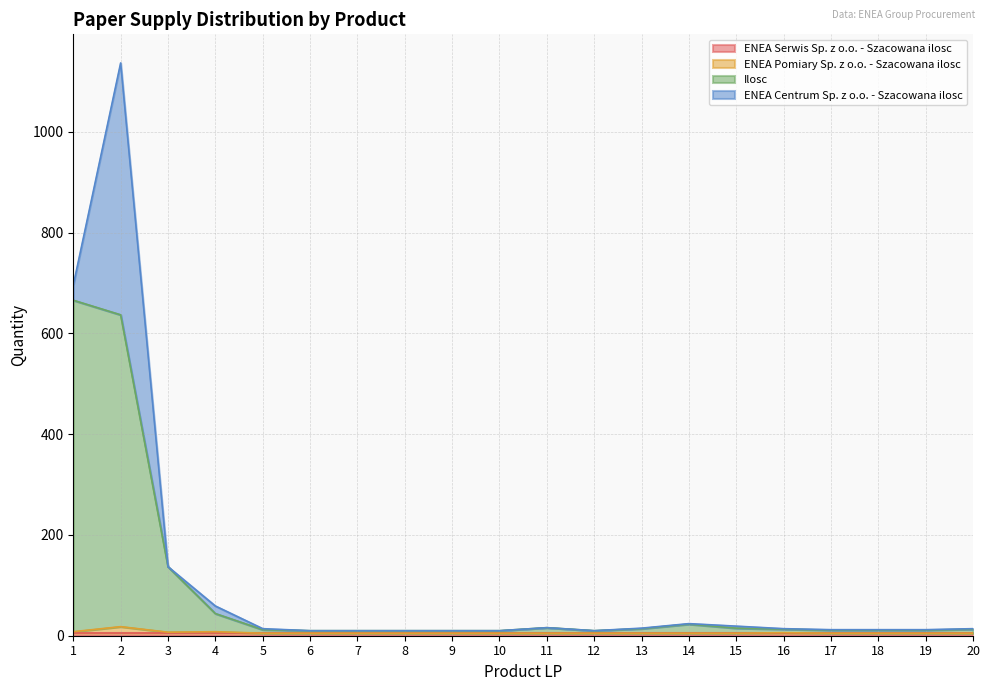

Does the chart have visible grid lines?

Yes